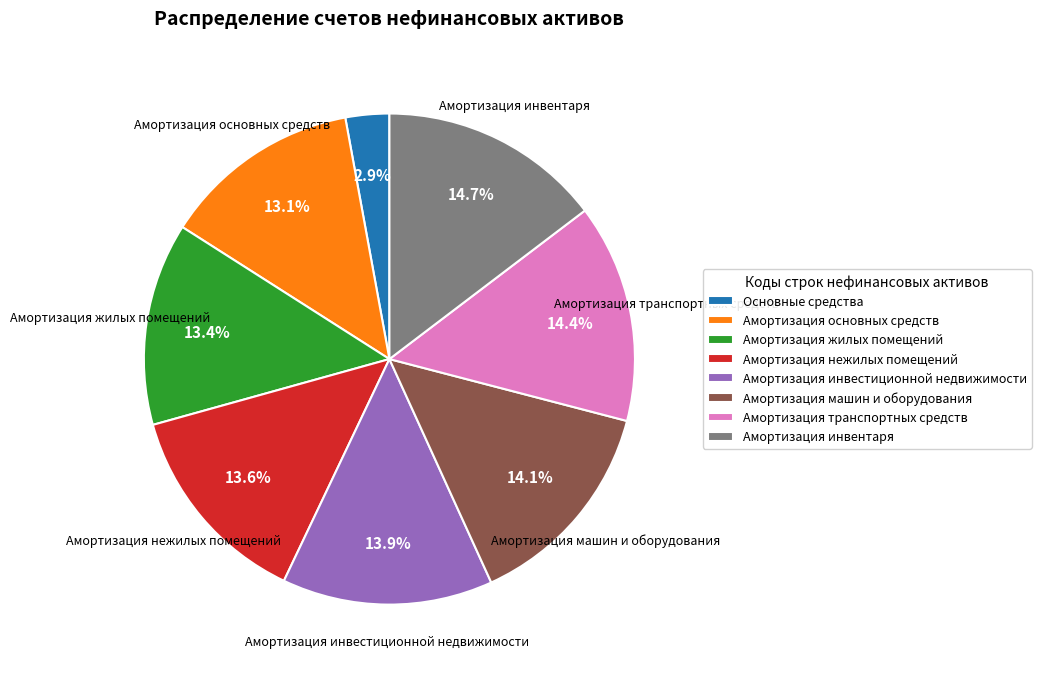

How many slices are in this pie chart?

8